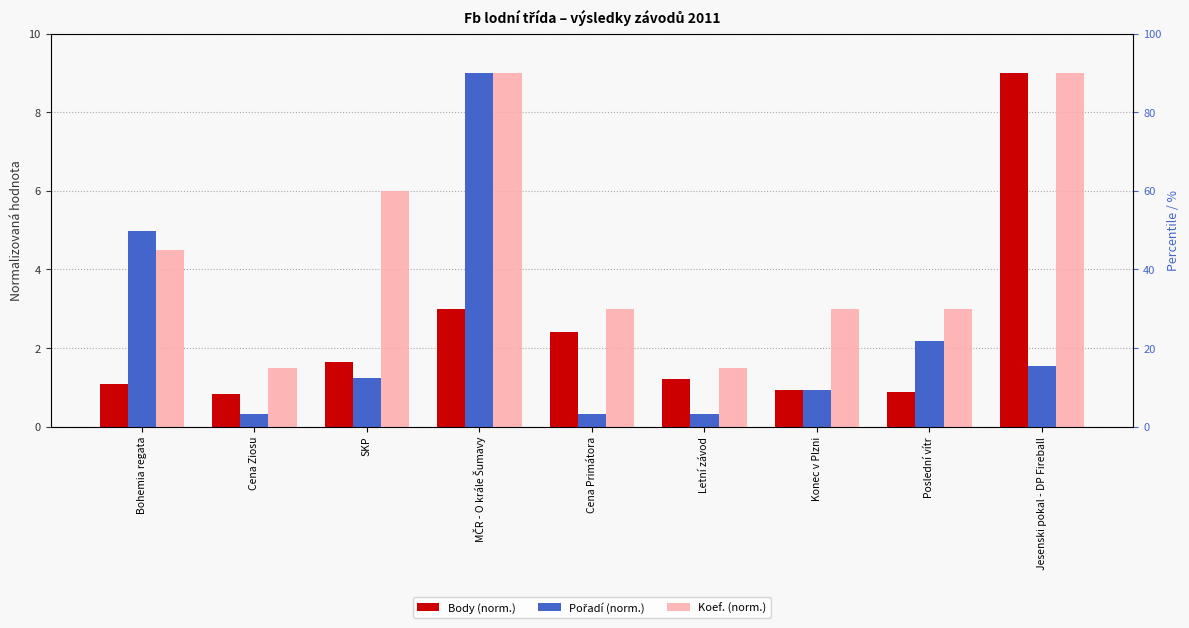

Which category has the highest value in the Body (norm.) series?

Jesenski pokal - DP Fireball